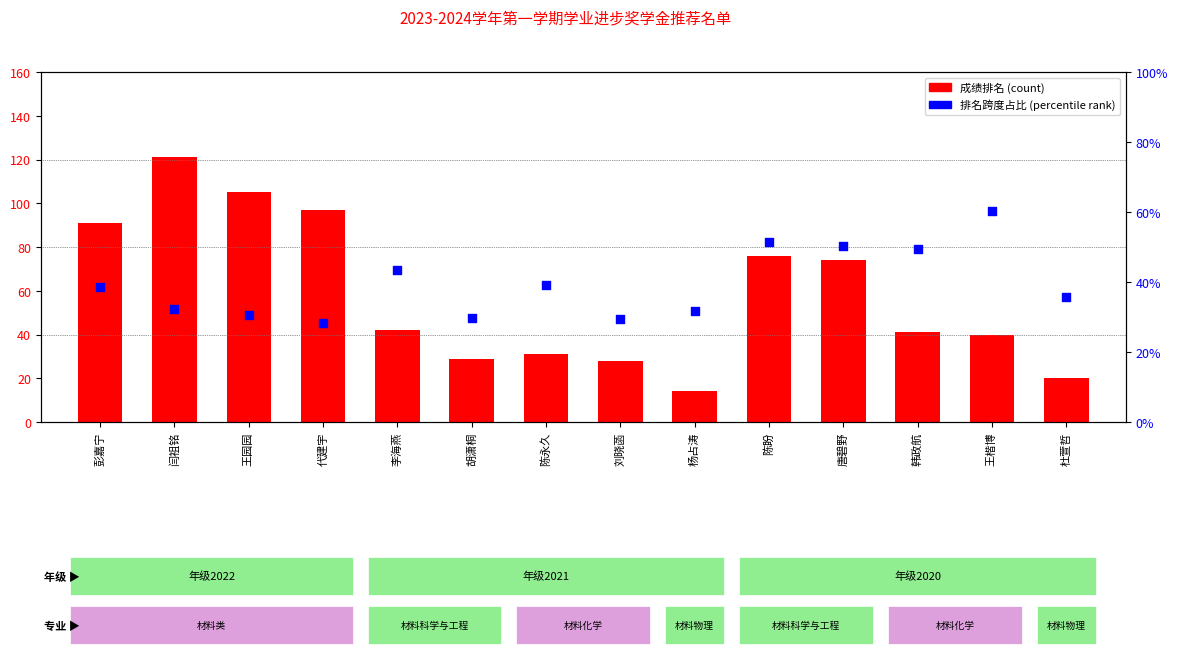

Which series has the largest total across all categories?

2022-2023学期成绩排名